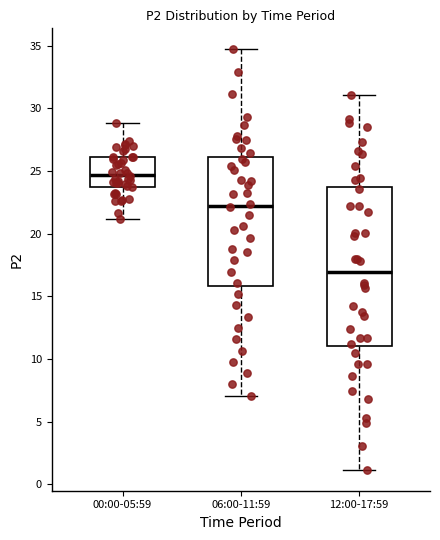

Reading left to right, read every box against the y-axis: the position of its median line, the range the box covers, and the ends of its whiskers. The values are not printed on the chart, so give them approximately, as read against the axis.

00:00-05:59: median 24.5, box 24.0 to 26.0, whiskers 21.0 to 29.0
06:00-11:59: median 22.0, box 16.0 to 26.0, whiskers 7.0 to 34.5
12:00-17:59: median 17.0, box 11.0 to 23.5, whiskers 1.0 to 31.0